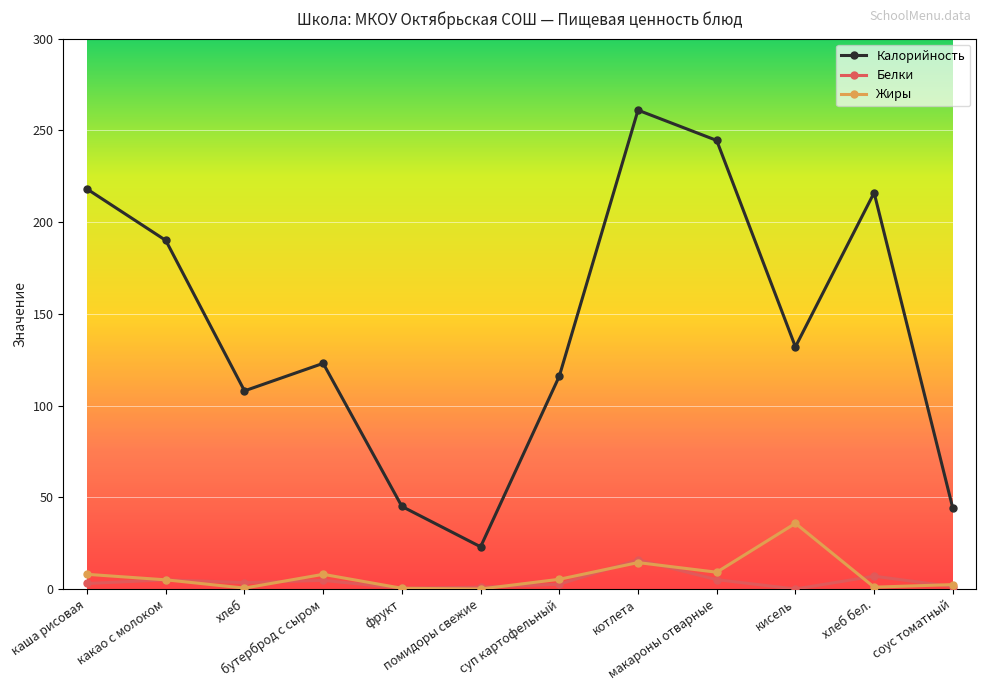

How many categories are shown in the chart?

12